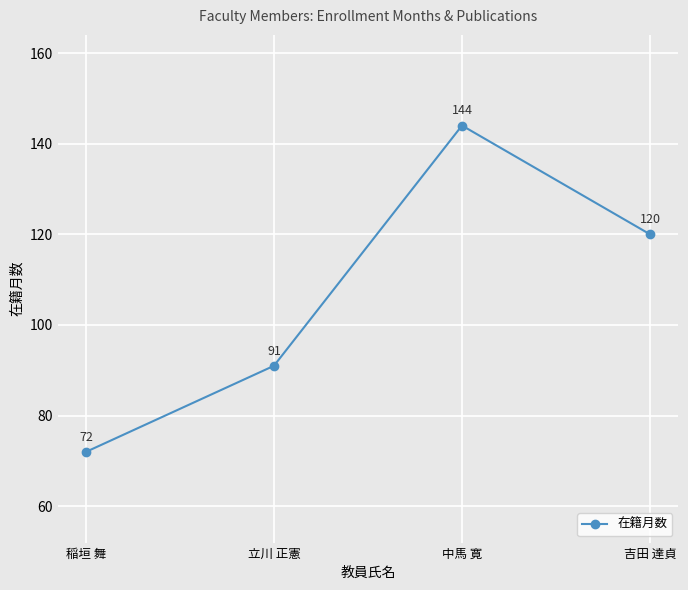

How many interior local peaks (higher than both neighbors) does the data have?

1